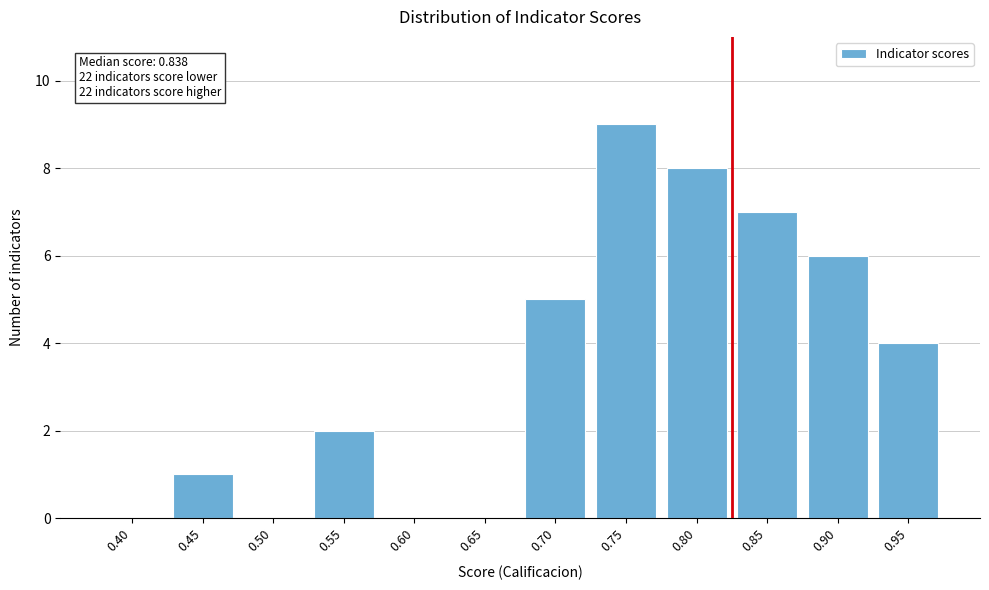

Reading right to left, list all the values displayed in this chart.

0.95=4	0.90=6	0.85=7	0.80=8	0.75=9	0.70=5	0.65=0	0.60=0	0.55=2	0.50=0	0.45=1	0.40=0